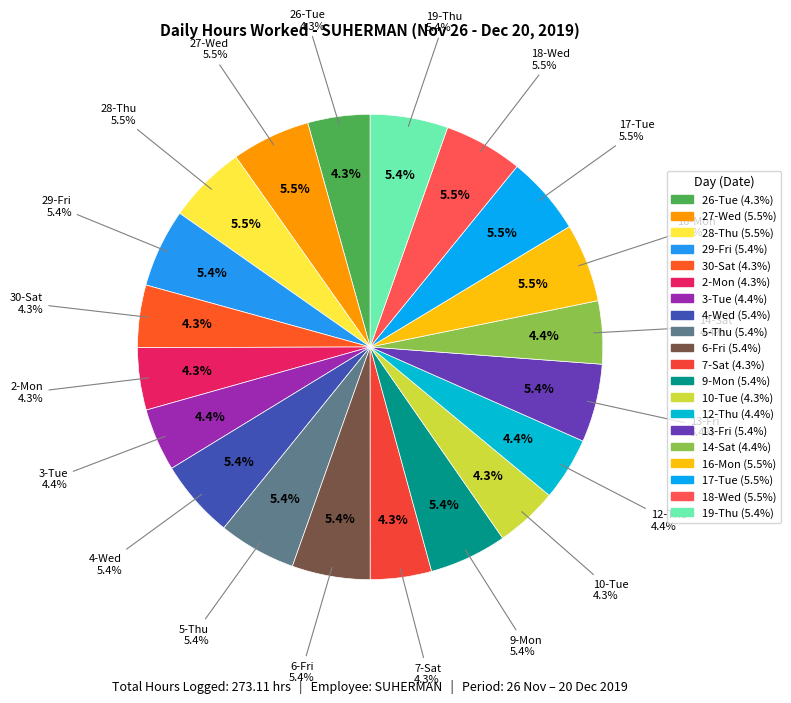

To the nearest percent, what is the average slice percentage?

5%